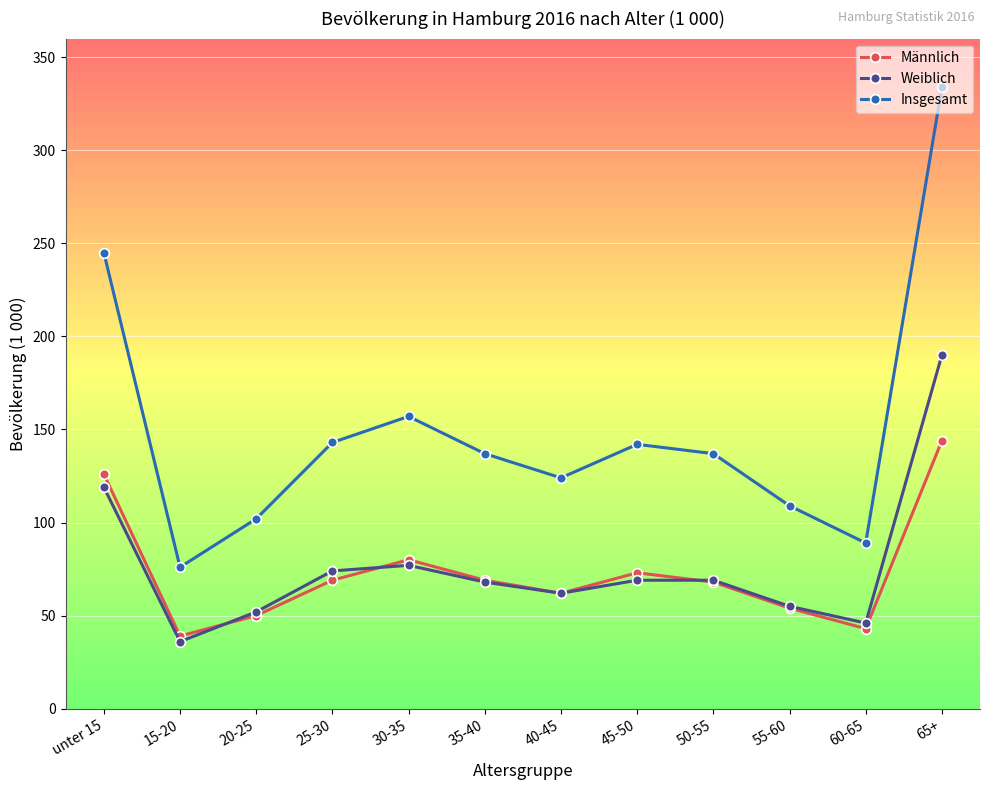

Where is Insgesamt nearest to the value 205?

unter 15